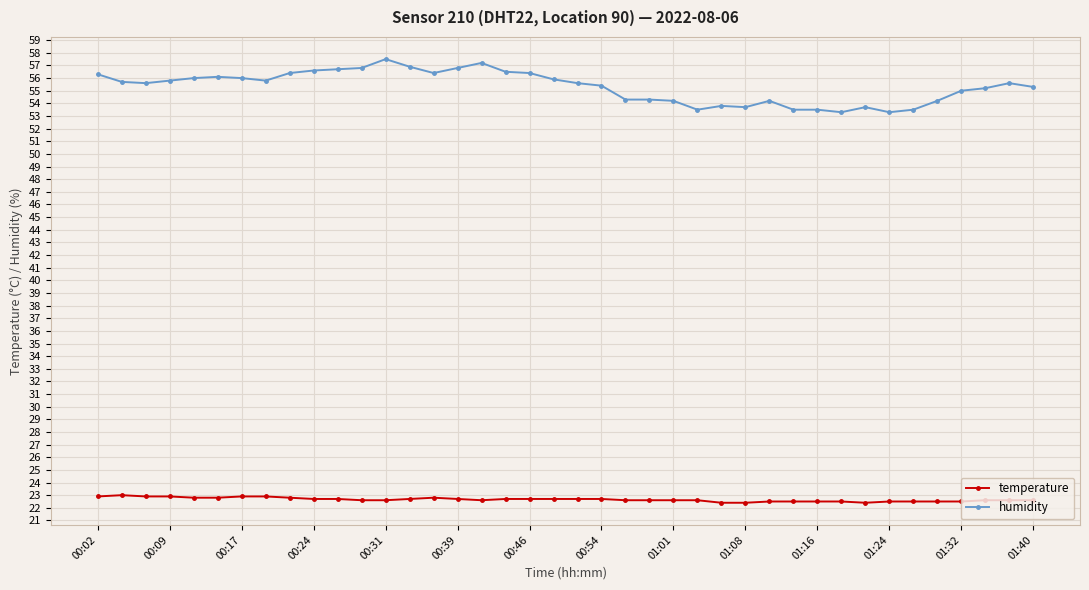

What is the highest value of the temperature series?

23.0